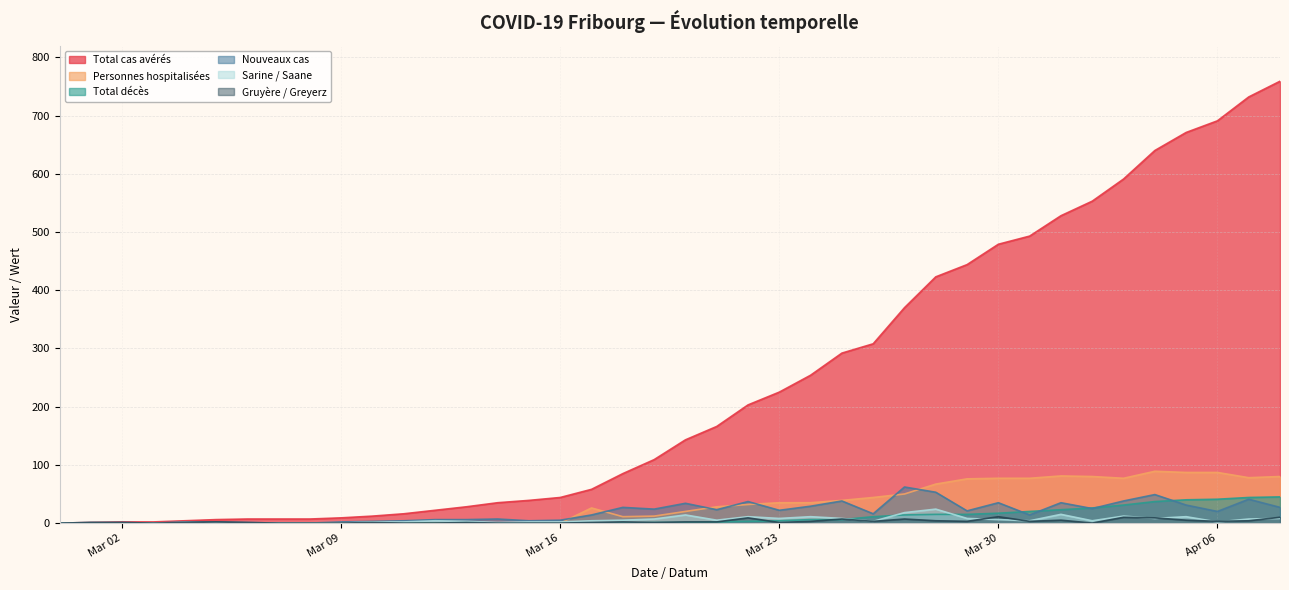

True or false: Total décès and Personnes hospitalisées cross at least once.

False